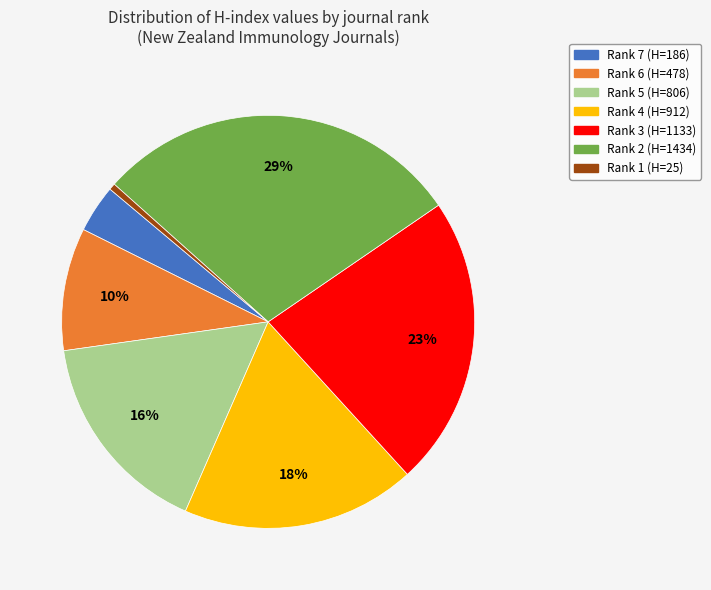

To the nearest percent, what portion does Rank 2 (H=1434) represent?

29%